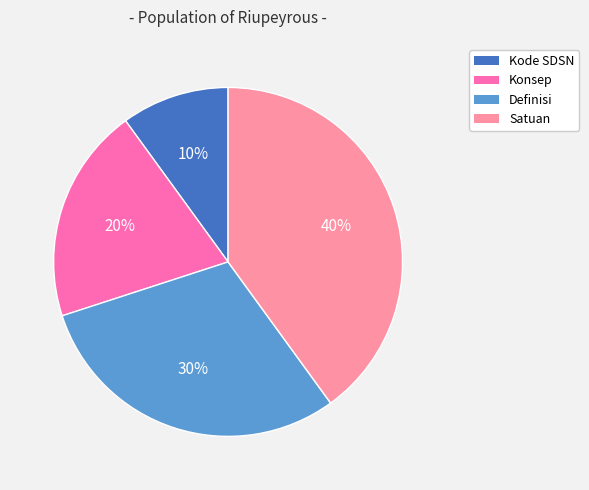

Count the number of slices in the pie.

4